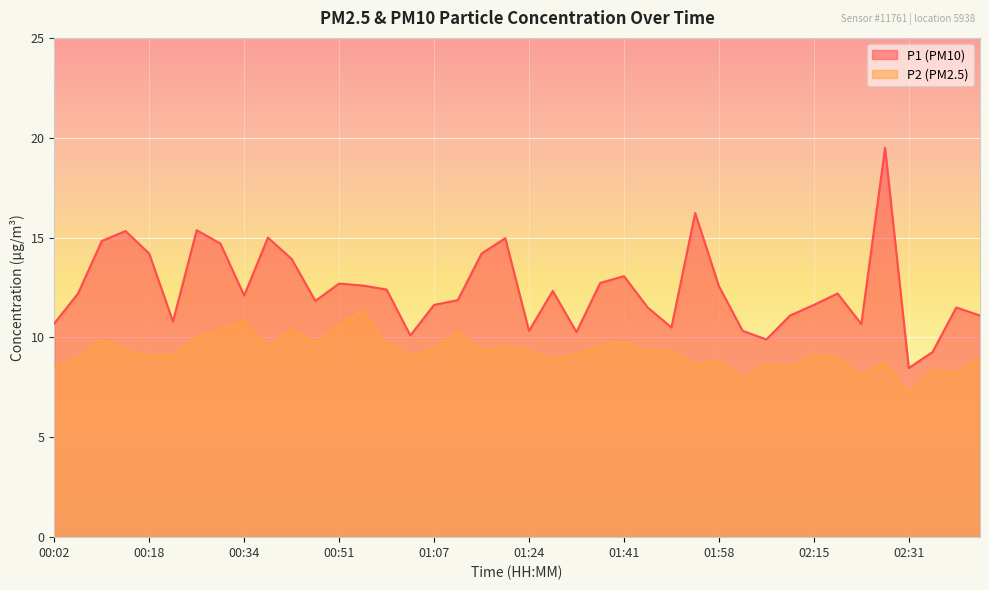

At 01:03, list the series in order from smallest to largest.

P2, P1